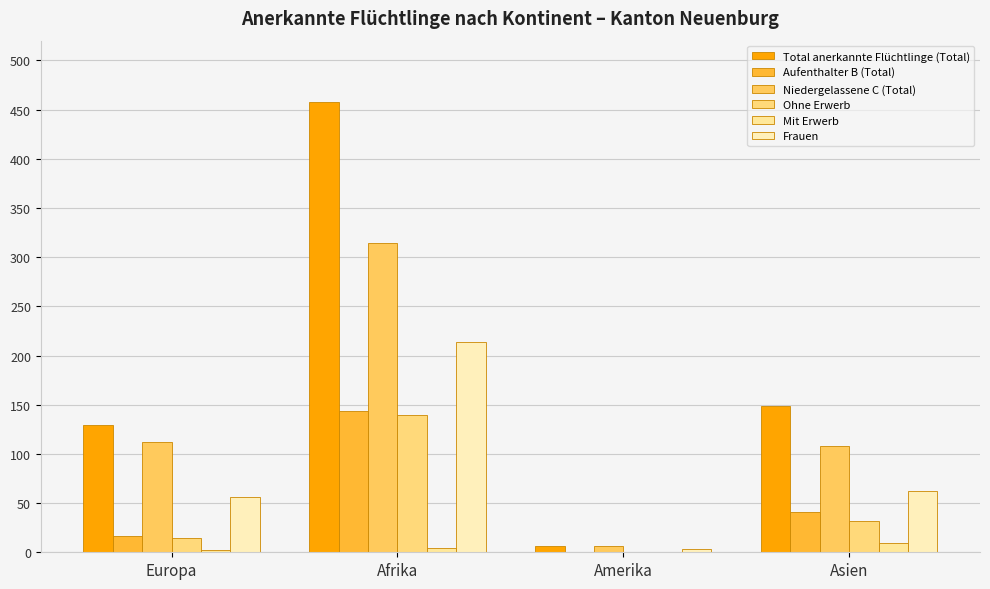

List the series in order of their peak value, highest first.

Total anerkannte Flüchtlinge (Total), Niedergelassene C (Total), Frauen, Aufenthalter B (Total), Ohne Erwerb, Mit Erwerb